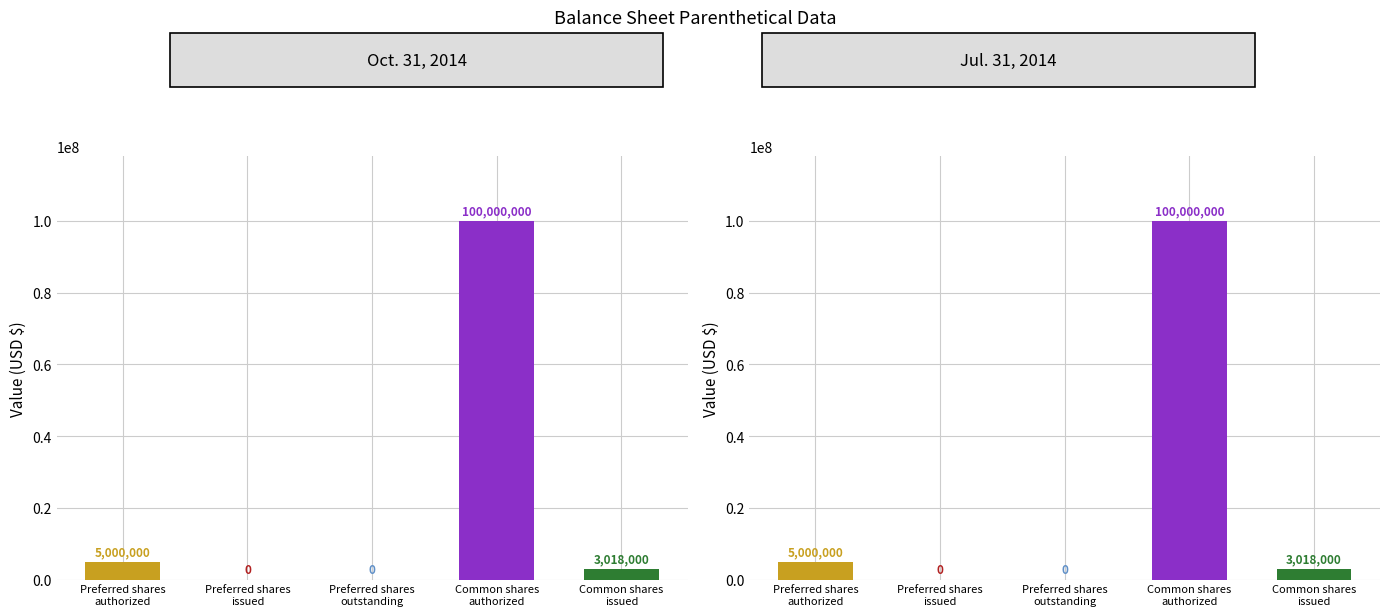

Between Preferred shares
issued and Preferred shares
outstanding, which is larger?

Preferred shares
issued